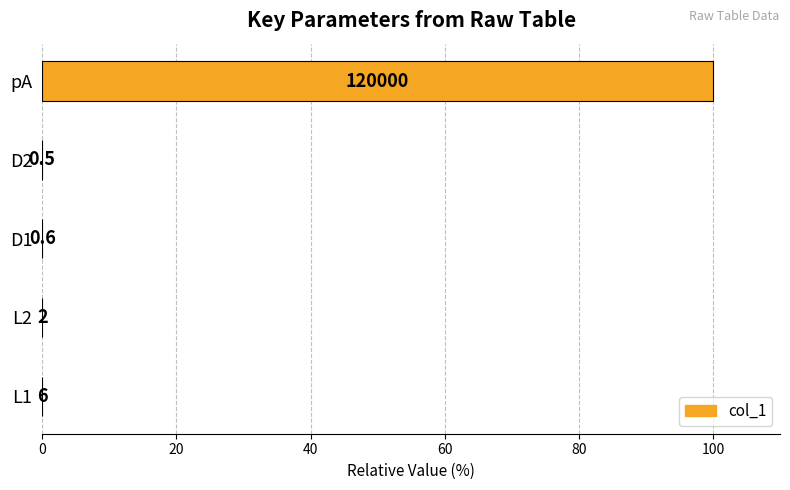

What is the greatest value displayed?

100.0